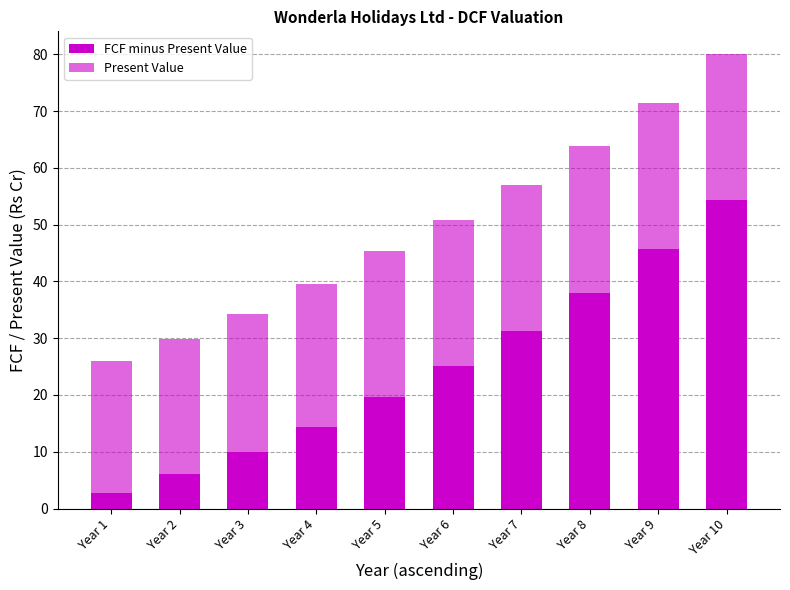

How many data points does each series have?

10